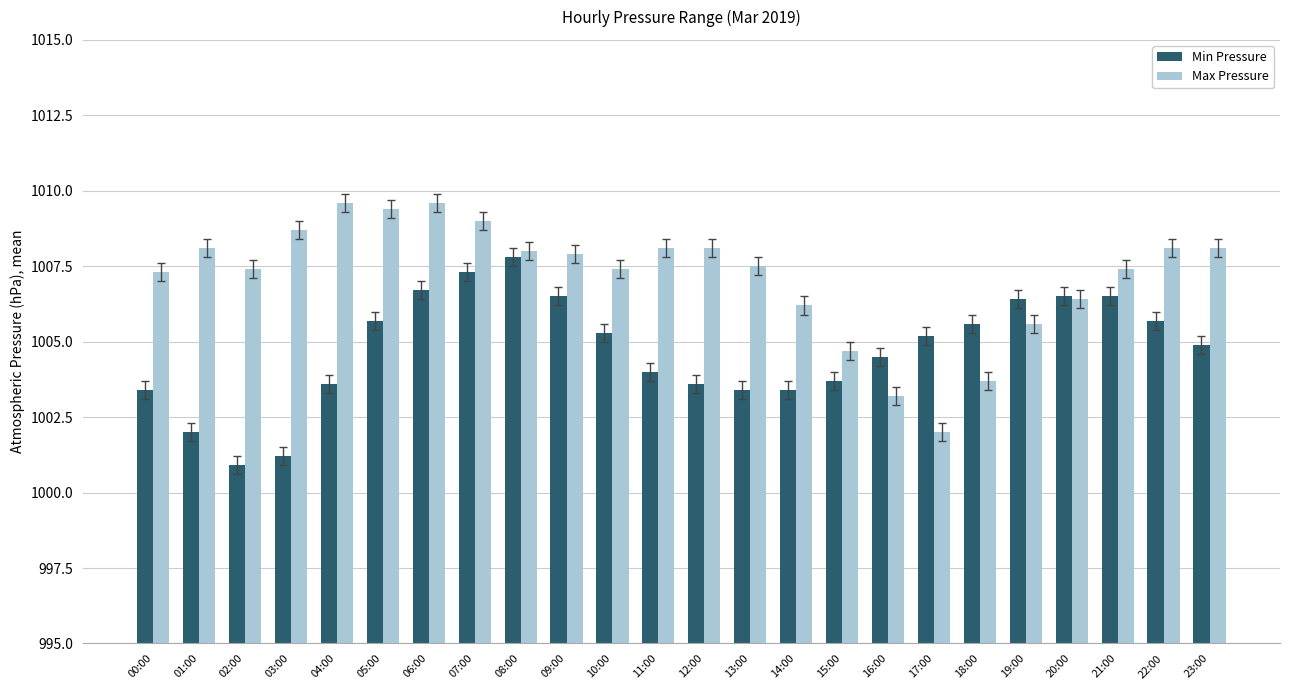

Rank the series by their average value, from lowest to highest.

Min Pressure, Max Pressure